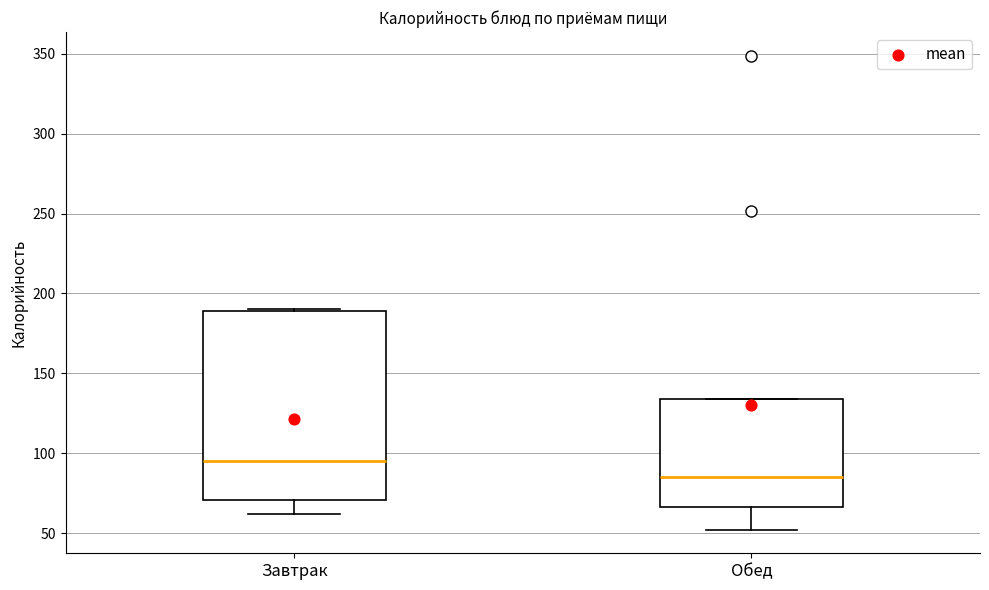

Reading left to right, read every box against the y-axis: the position of its median line, the range the box covers, and the ends of its whiskers. The values are not printed on the chart, so give them approximately, as read against the axis.

Завтрак: median 95, box 70 to 190, whiskers 60 to 190
Обед: median 85, box 65 to 135, whiskers 50 to 135